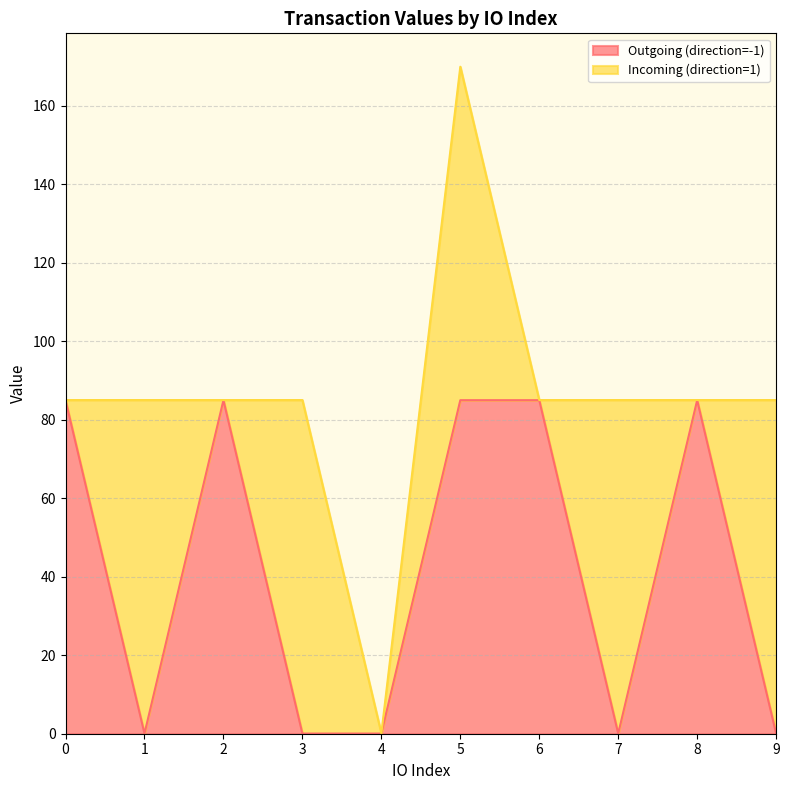

What is the greatest value displayed?

85.0